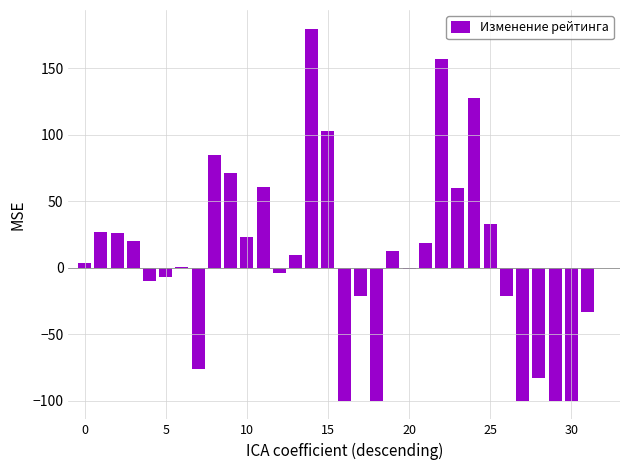

Are the bars horizontal?

No